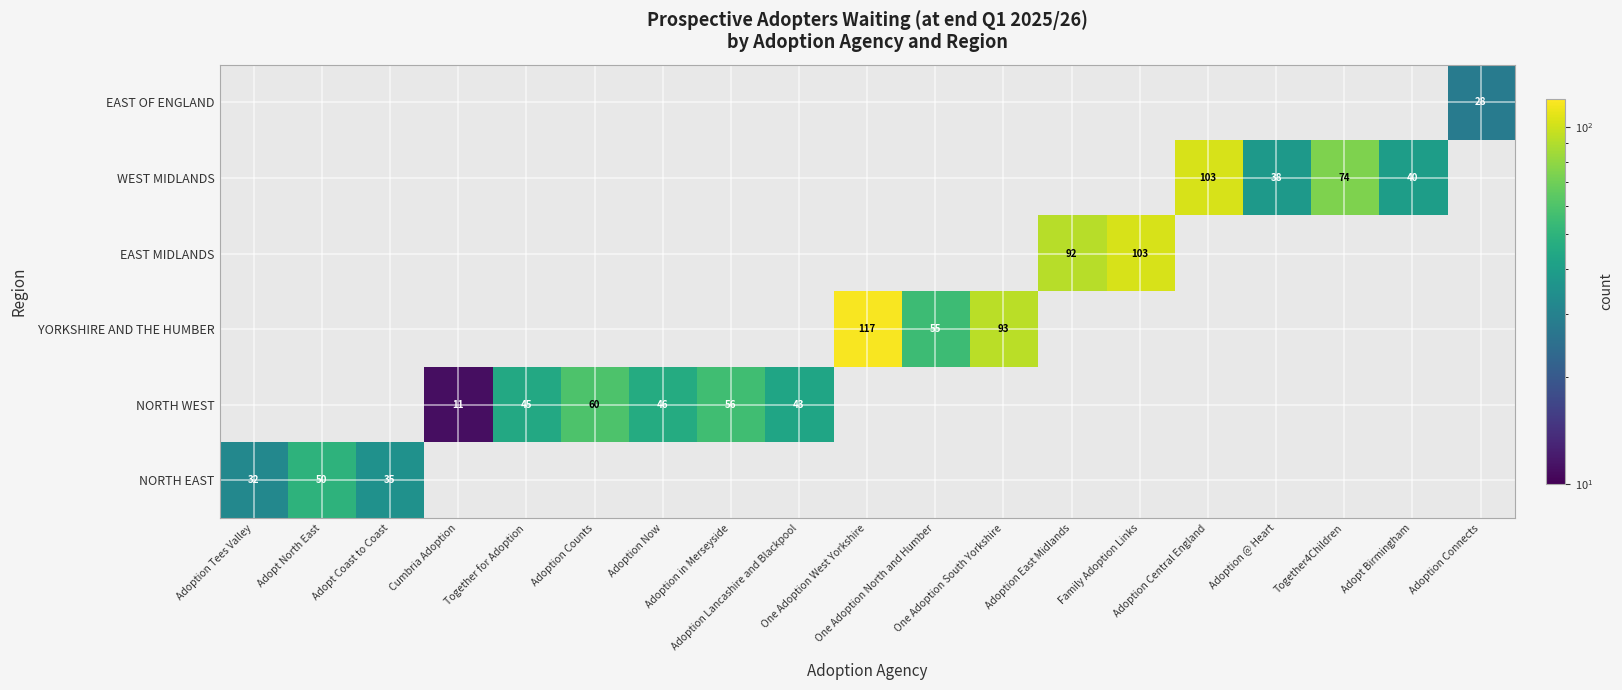

Which label corresponds to the largest value in the chart?

One Adoption West Yorkshire